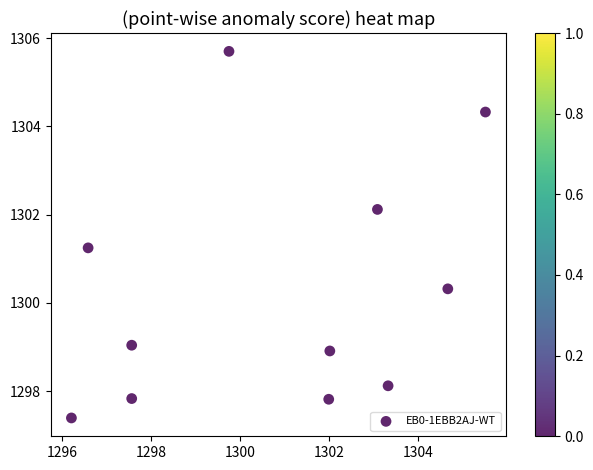

What is the range of X values (max minus min)?

9.3